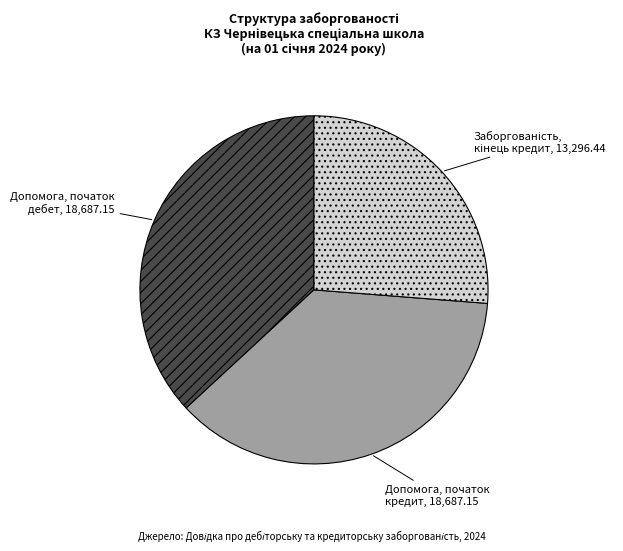

Is there a majority slice in this chart?

No